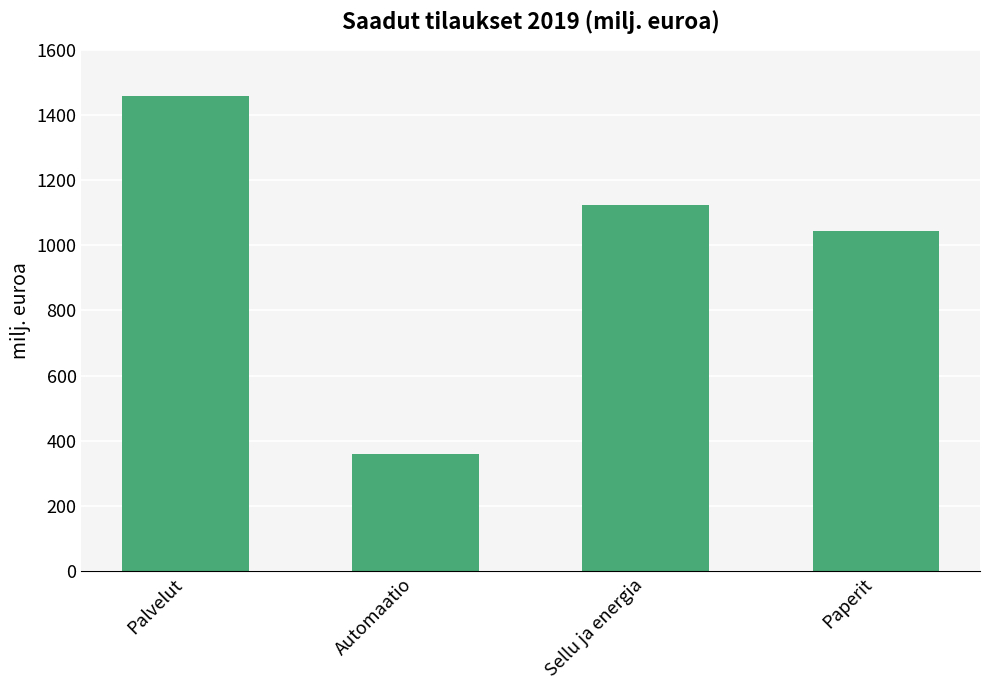

What is the label of the 2nd bar from the left?

Automaatio